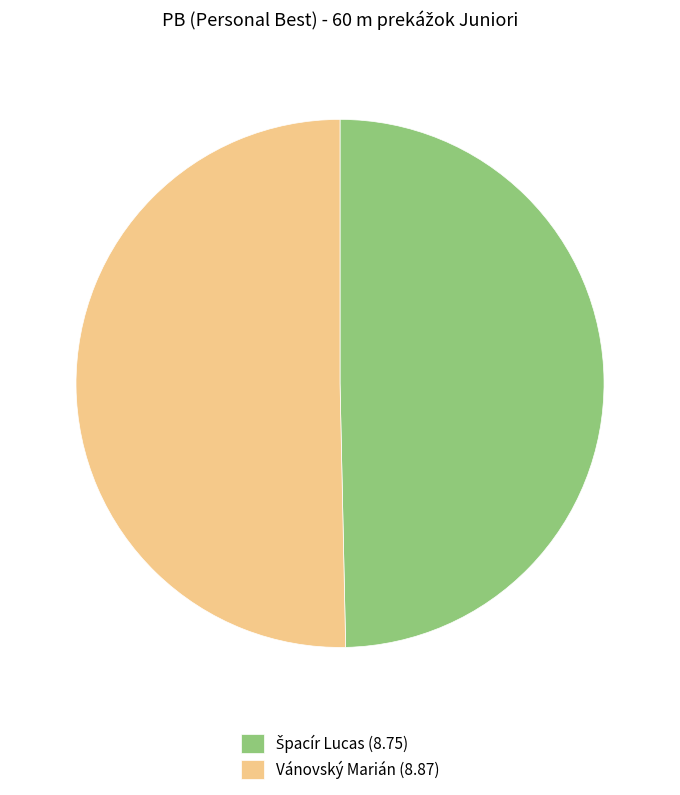

Is it true that Vánovský Marián (8.87) is 56% of the pie?

False